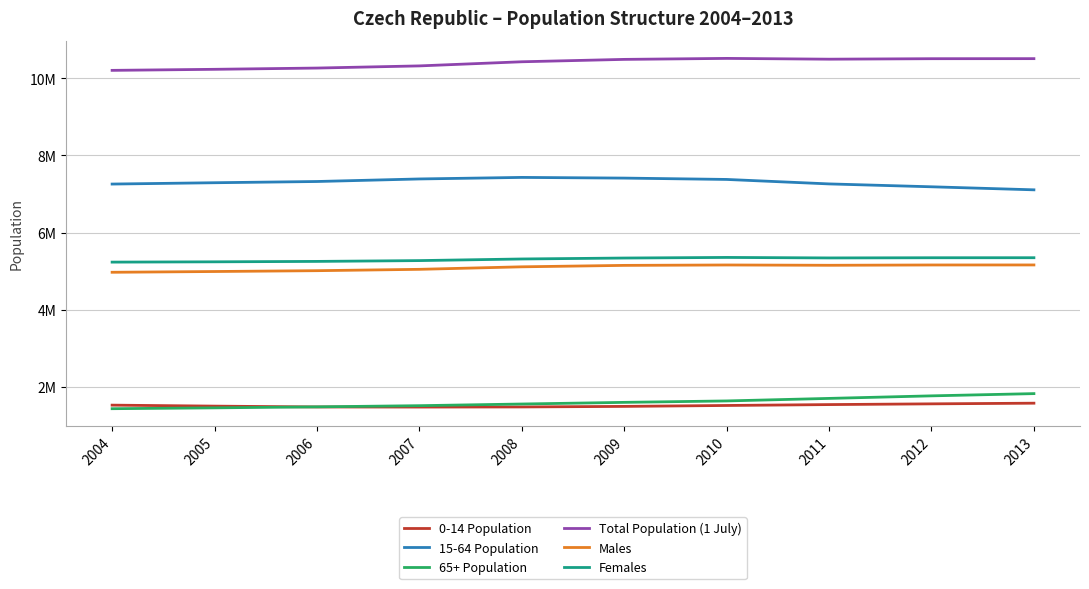

True or false: 15-64 Population and Total Population (1 July) cross at least once.

False